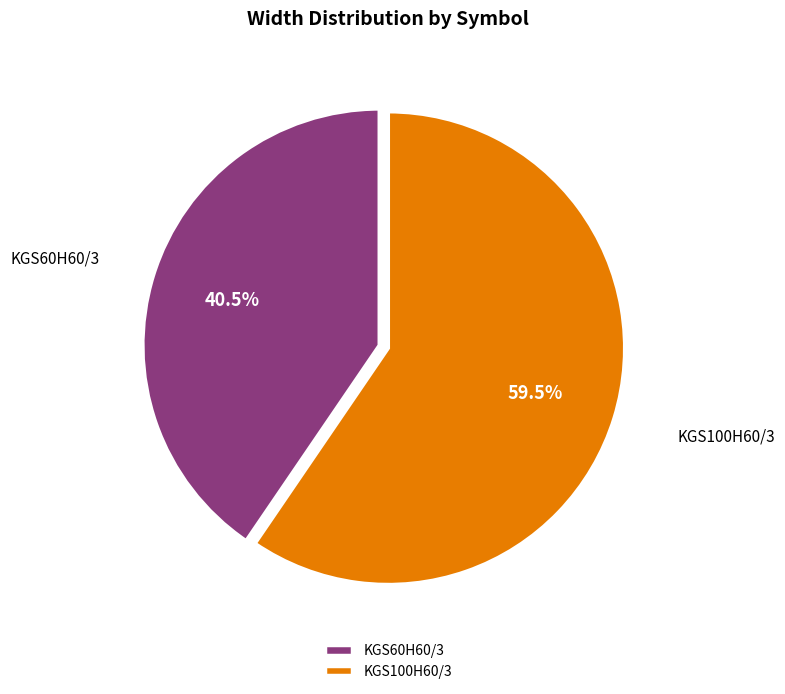

True or false: KGS100H60/3 accounts for 45% of the total.

False